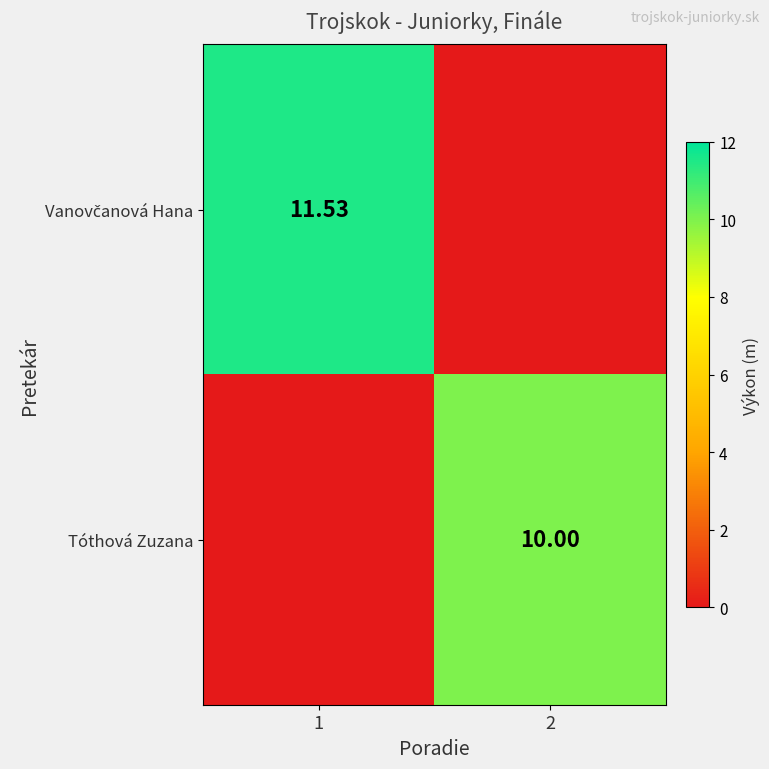

At which label is Tóthová Zuzana closest to 5?

1